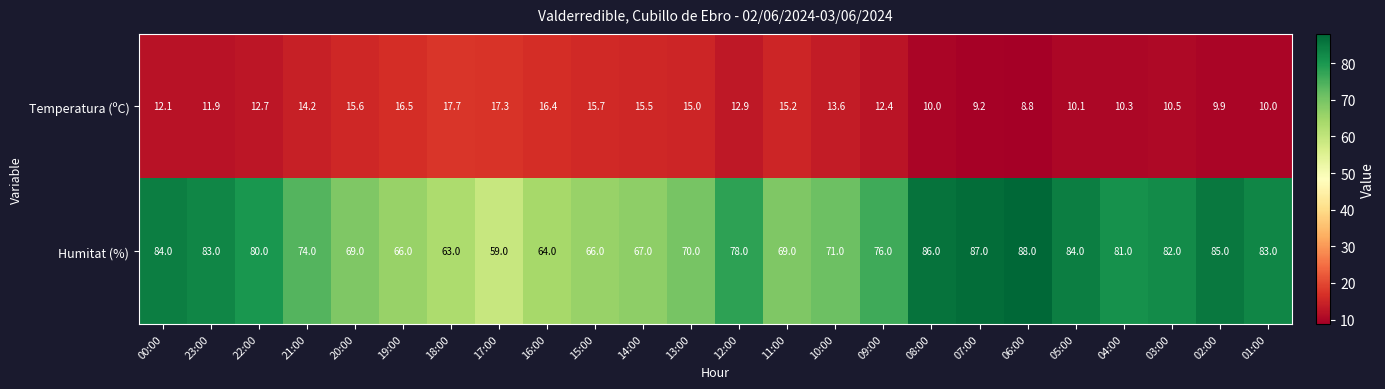

At which category does the chart reach its minimum across all series?

06:00